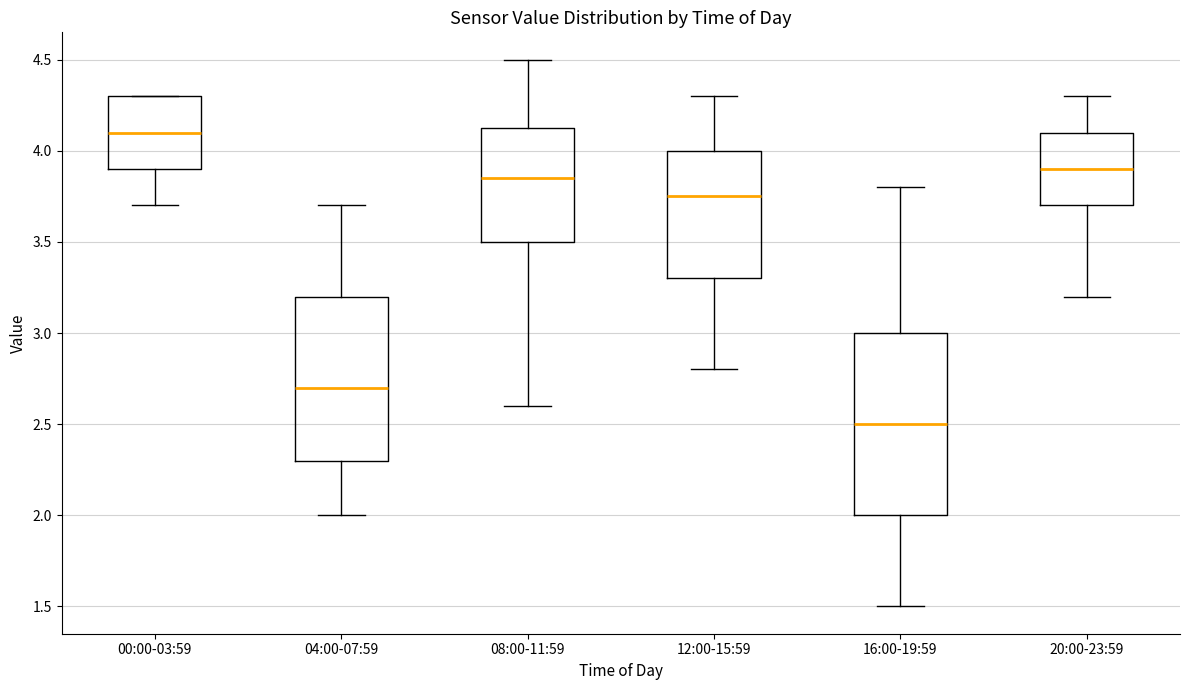

Where is the lower edge of the box for 16:00-19:59 on the y-axis? The values are not printed on the chart, so give them approximately, as read against the axis.

2.00